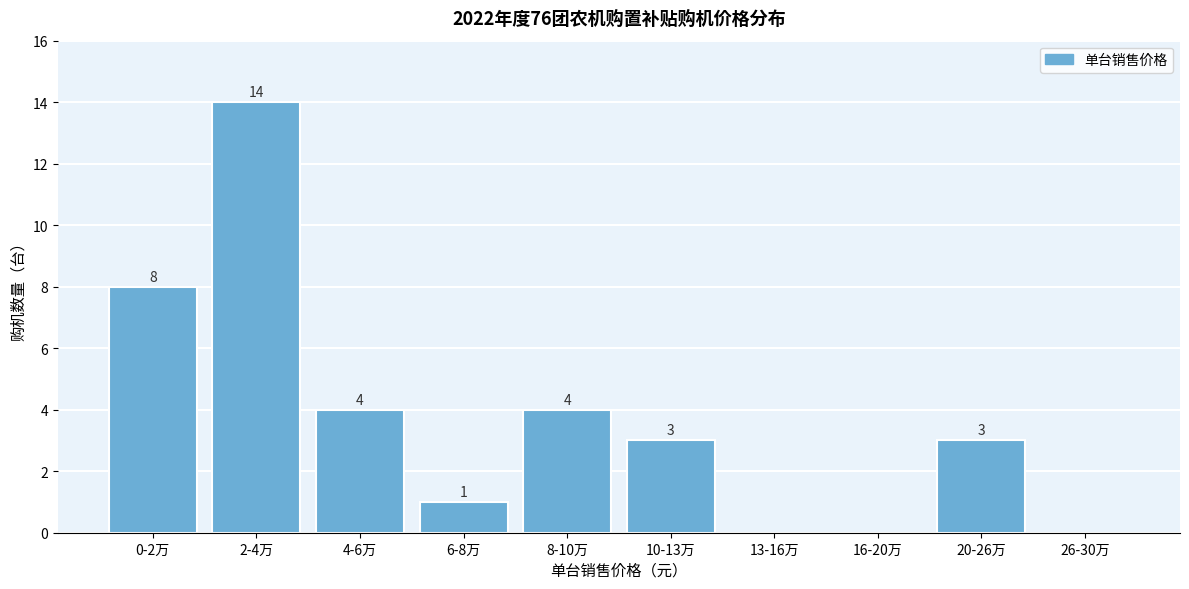

Reading left to right, transcribe all the data shown in this chart.

0-2万=8	2-4万=14	4-6万=4	6-8万=1	8-10万=4	10-13万=3	13-16万=0	16-20万=0	20-26万=3	26-30万=0